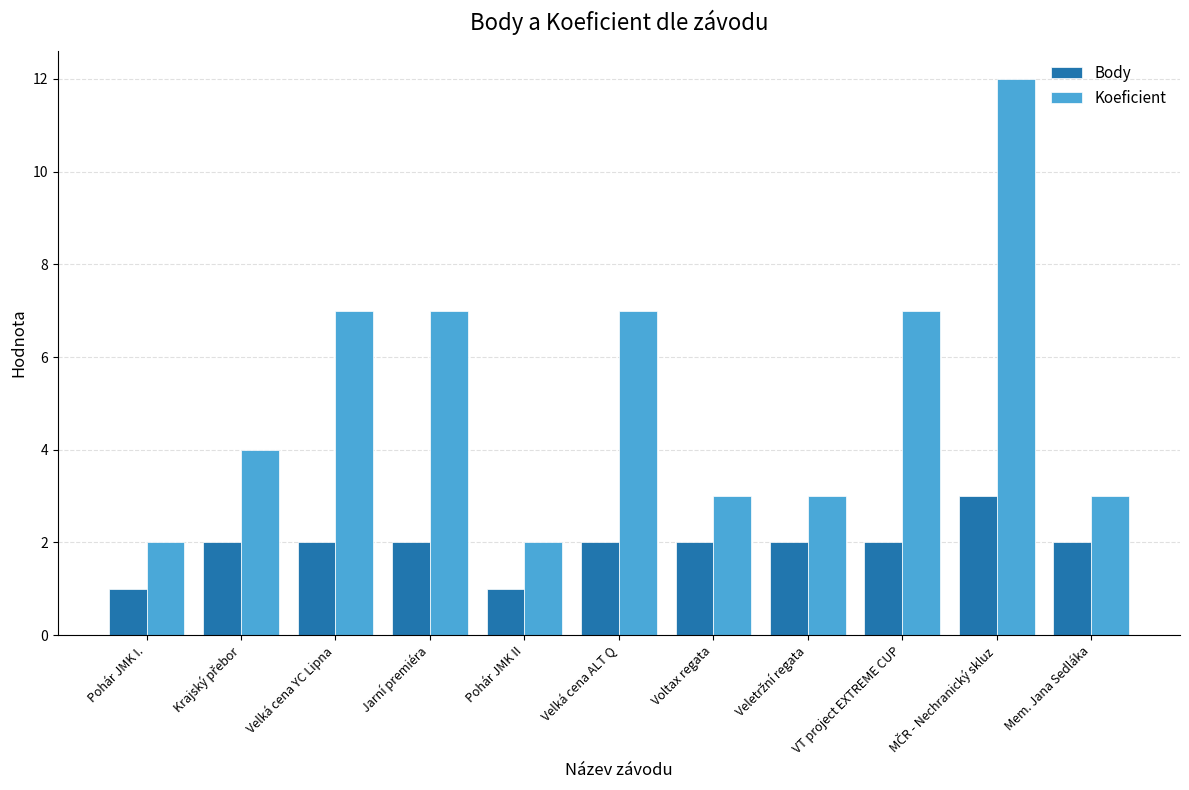

Is the value of Body at Pohár JMK II greater than the value of Koeficient at Voltax regata?

No